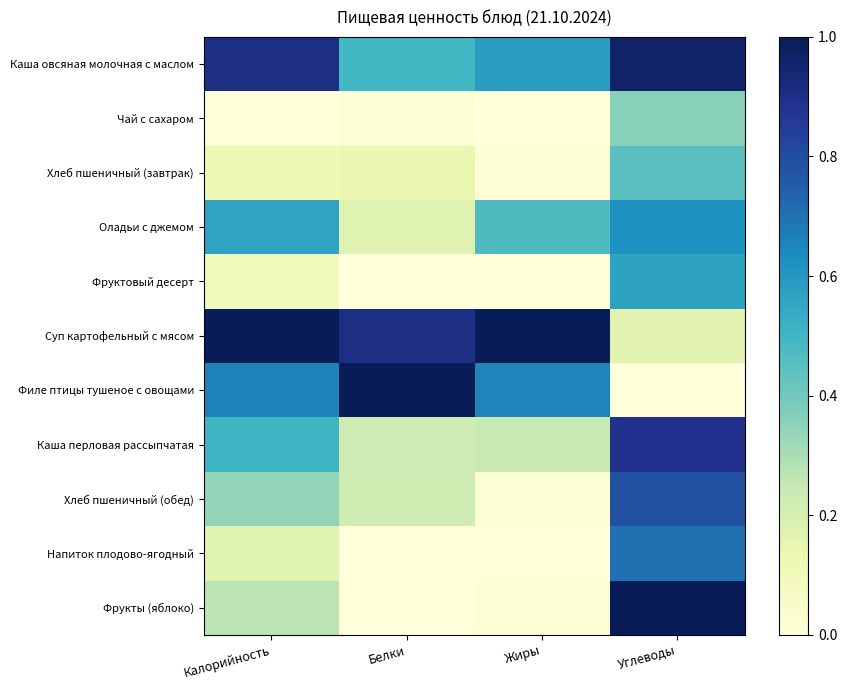

Which series has the largest total across all categories?

Суп картофельный с мясом